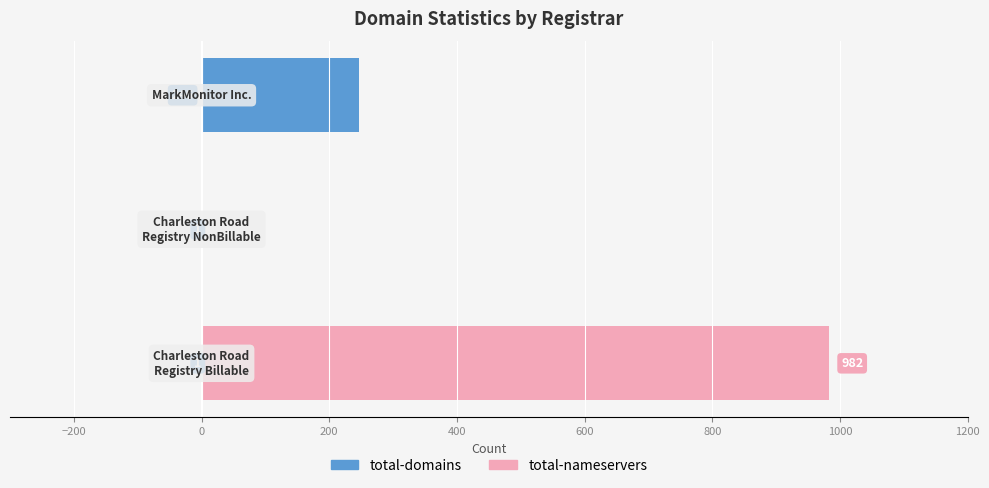

List the series in order of their overall mean, highest first.

total-nameservers, total-domains